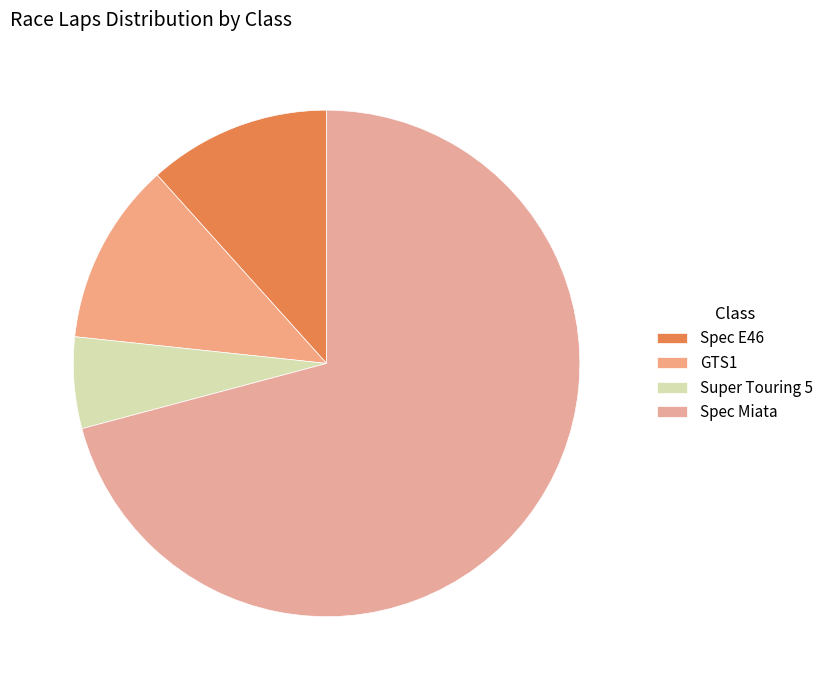

How many slices are in this pie chart?

4